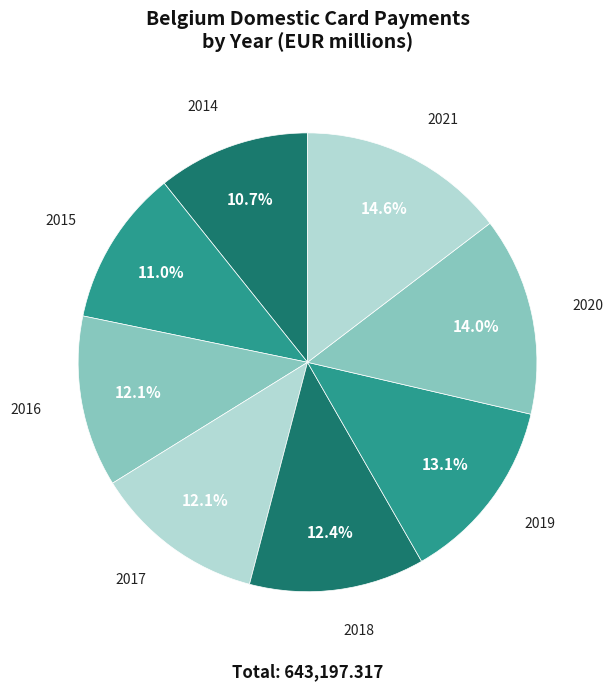

What is the largest slice in the pie chart?

2021